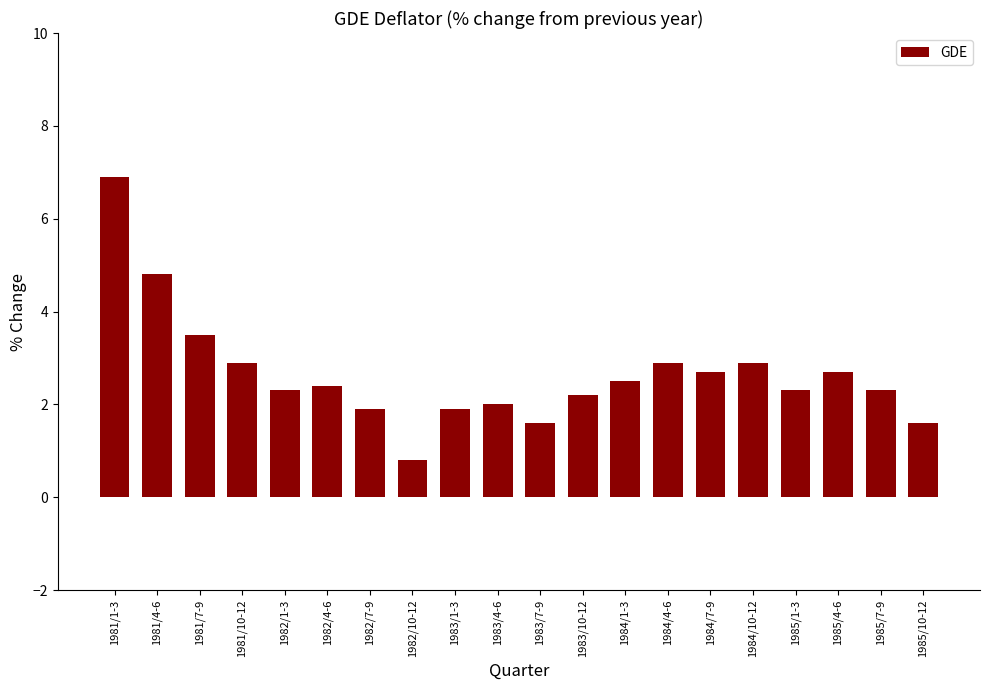

How many distinct data groups are displayed?

1